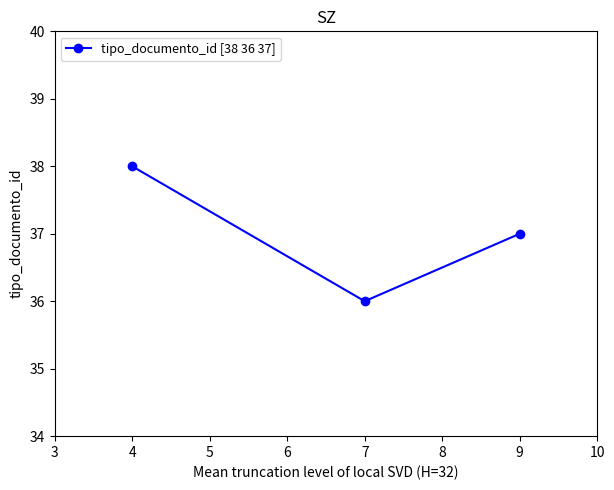

What is the value of the 1st point from the left?

38